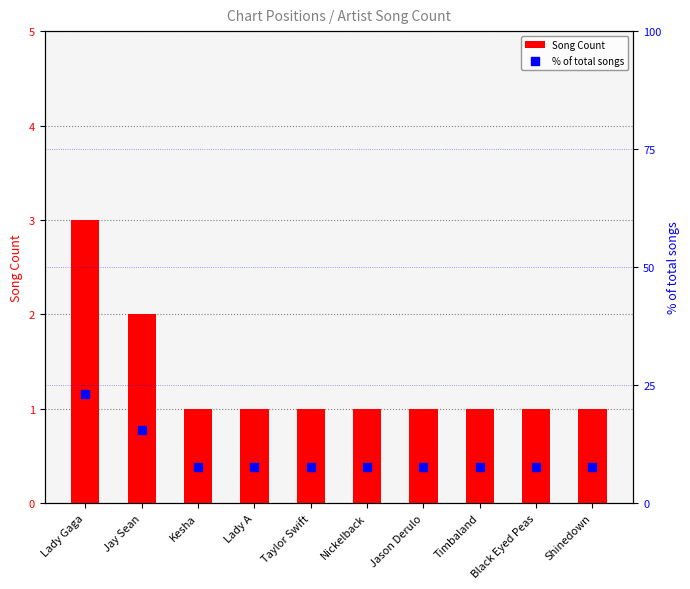

What are all the series names shown in the legend?

Song Count, % of total songs